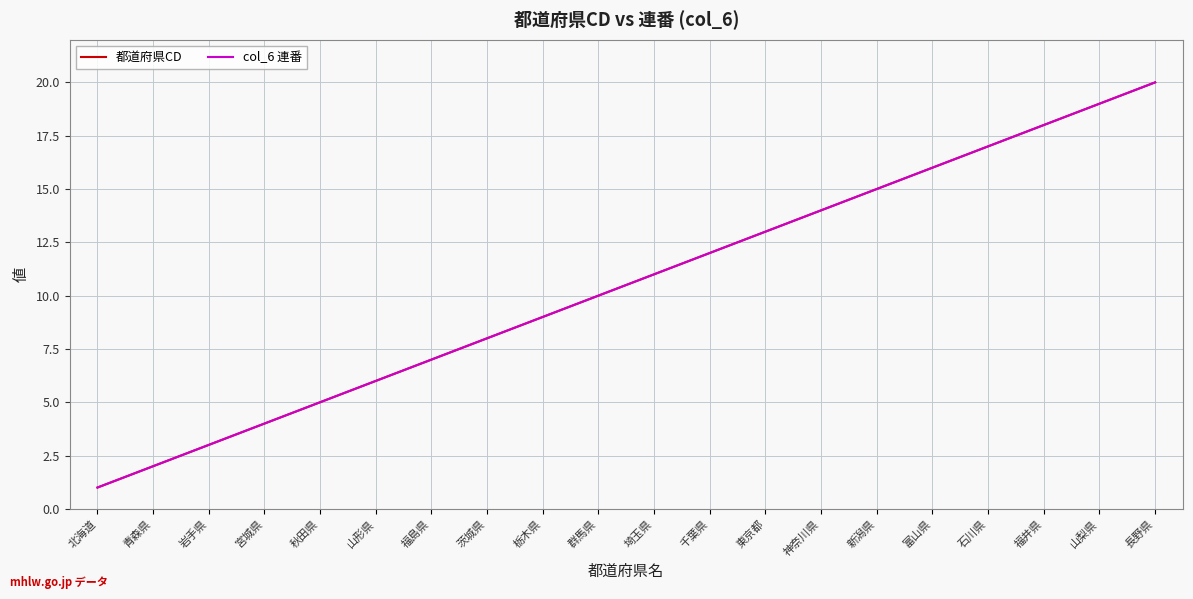

The col_6 連番 series shows 17 at 石川県. True or false?

True